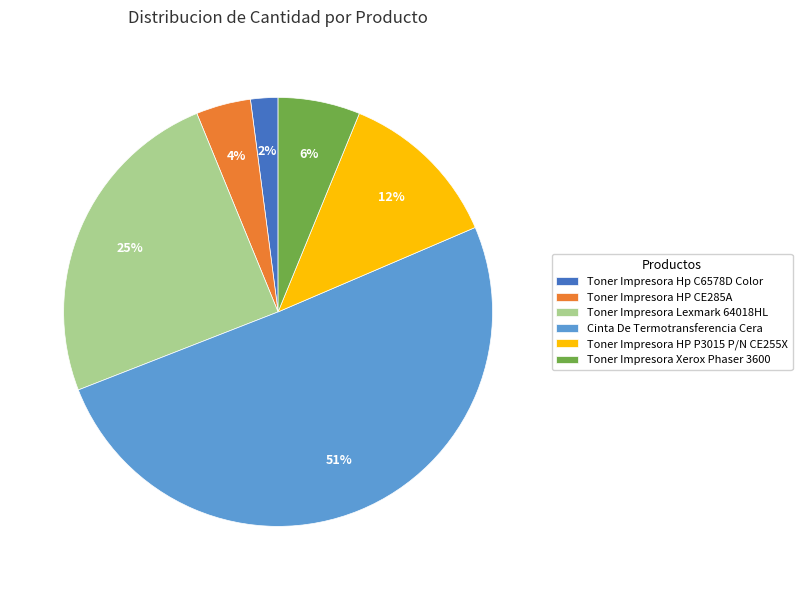

Rank the categories by value from highest to lowest.

Cinta De Termotransferencia Cera, Toner Impresora Lexmark 64018HL, Toner Impresora HP P3015 P/N CE255X, Toner Impresora Xerox Phaser 3600, Toner Impresora HP CE285A, Toner Impresora Hp C6578D Color